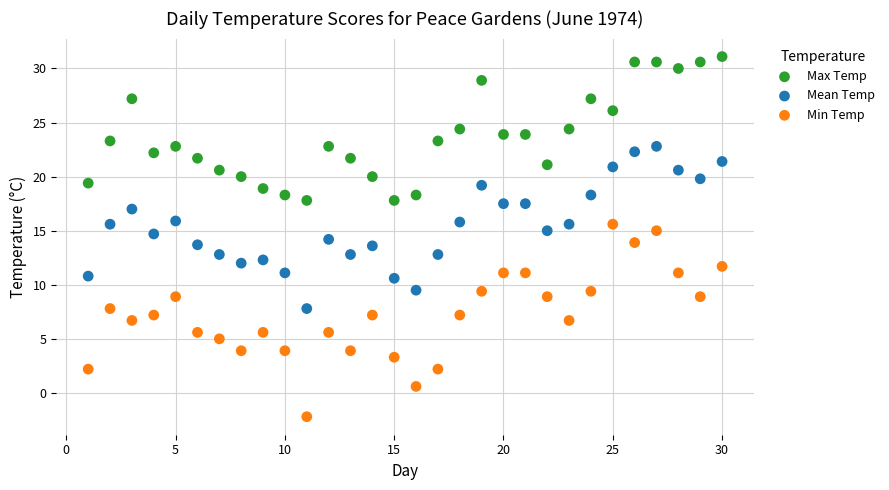

Which series reaches the minimum Y coordinate?

Min Temp